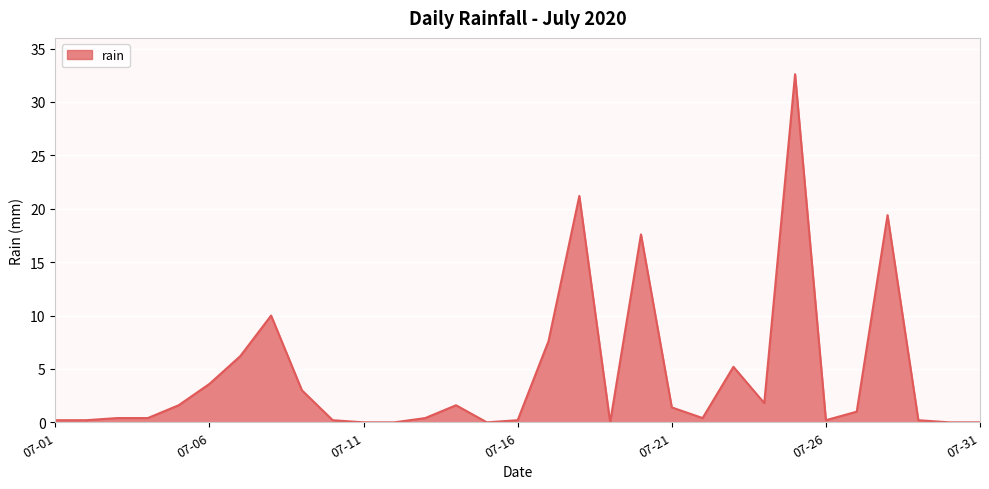

What is the difference between the maximum and minimum values?

32.6